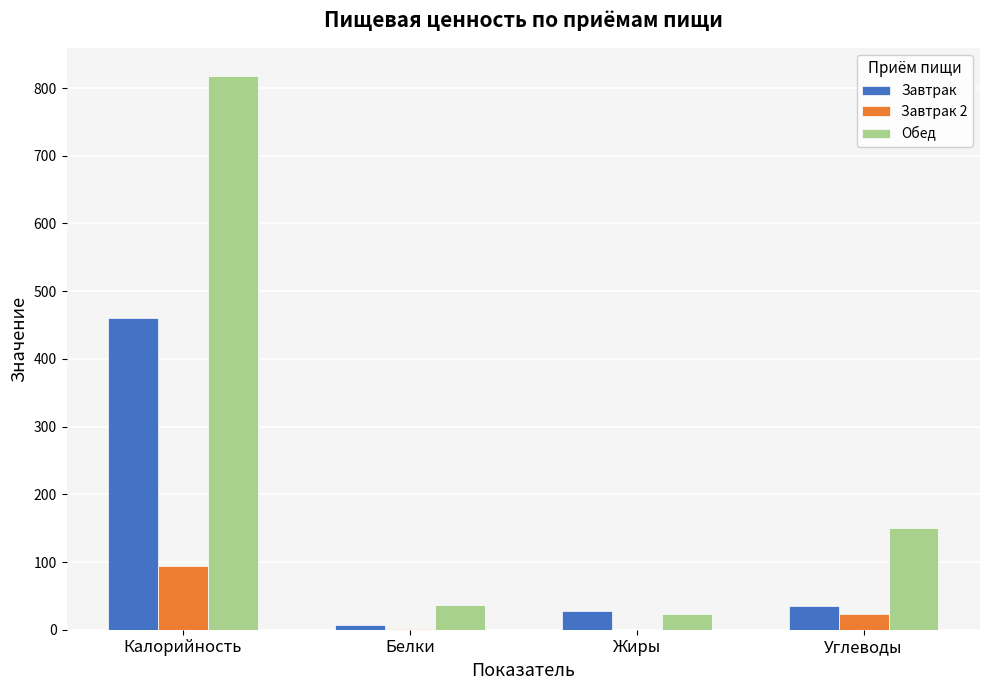

What is the sum of the Обед values at Углеводы and Калорийность?

969.1